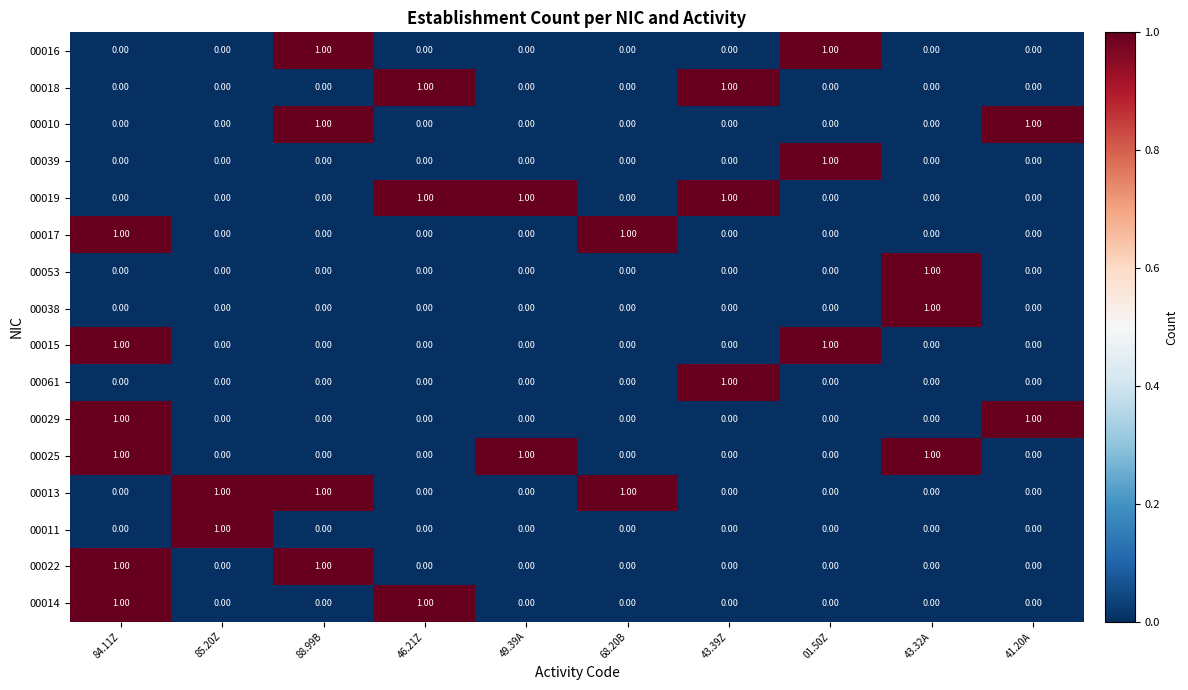

How many values in the 00025 series exceed 0?

3